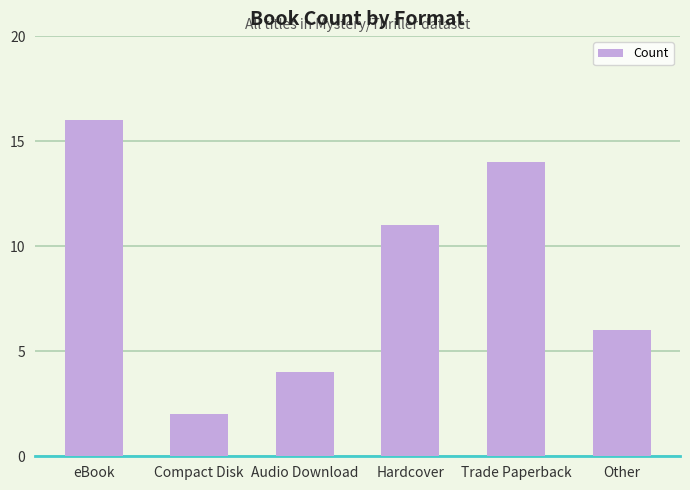

What is the label of the 6th bar from the left?

Other